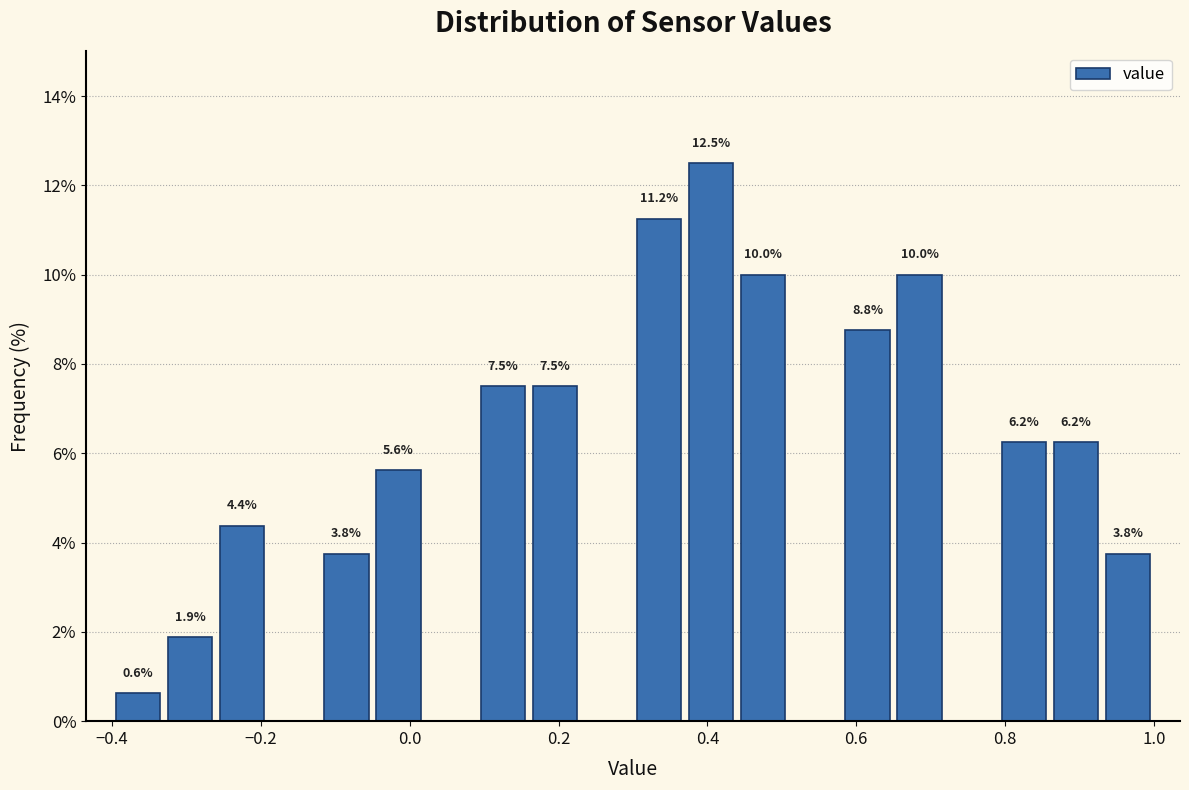

Around what value on the x-axis is the tallest bar? Give the approximate position of its centre, as read against the axis.

0.40